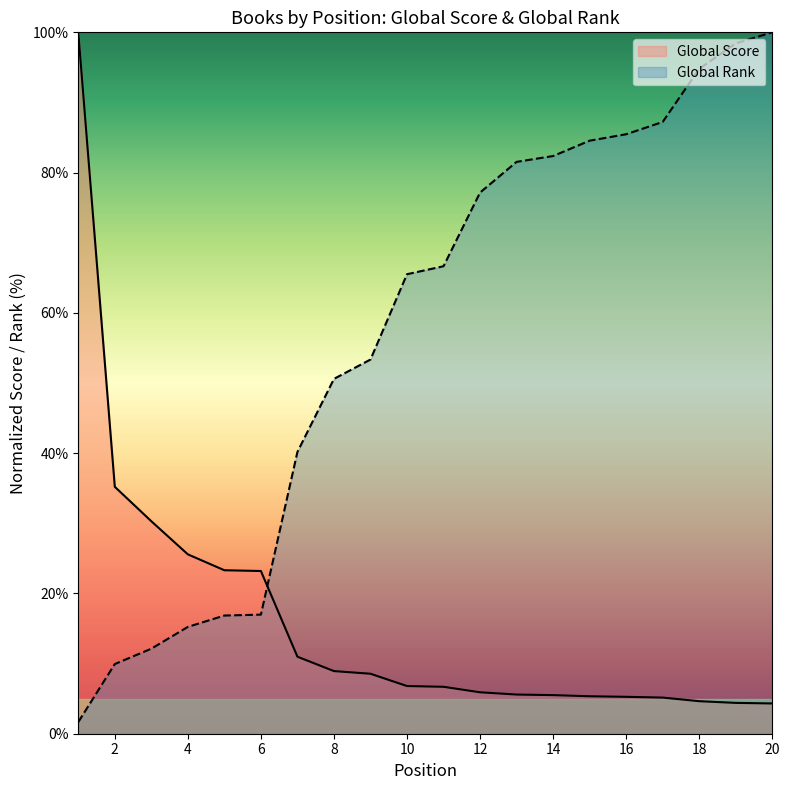

How many lines are shown in the chart?

2